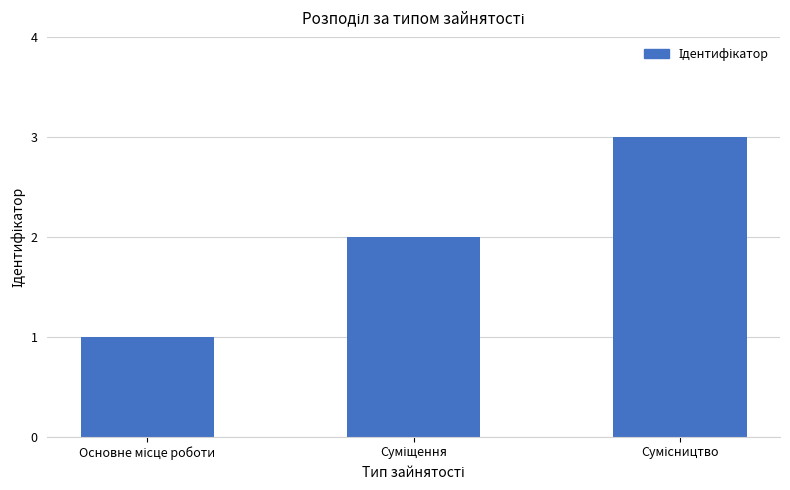

What is the sum of all values?

6